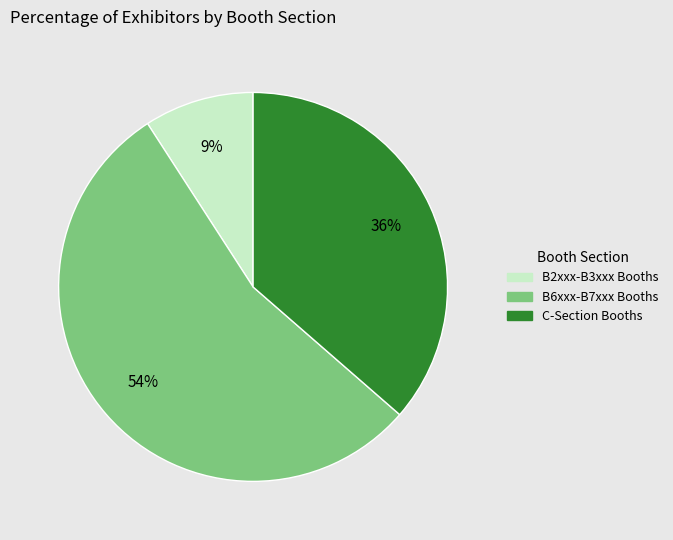

Is there a majority slice in this chart?

Yes